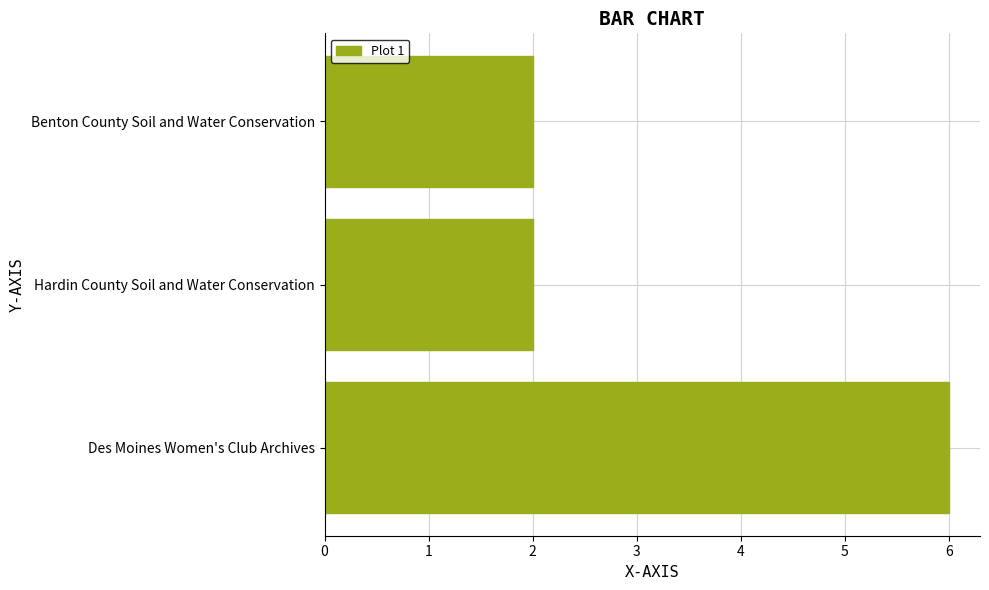

The value at Hardin County Soil and Water Conservation is 1. True or false?

False